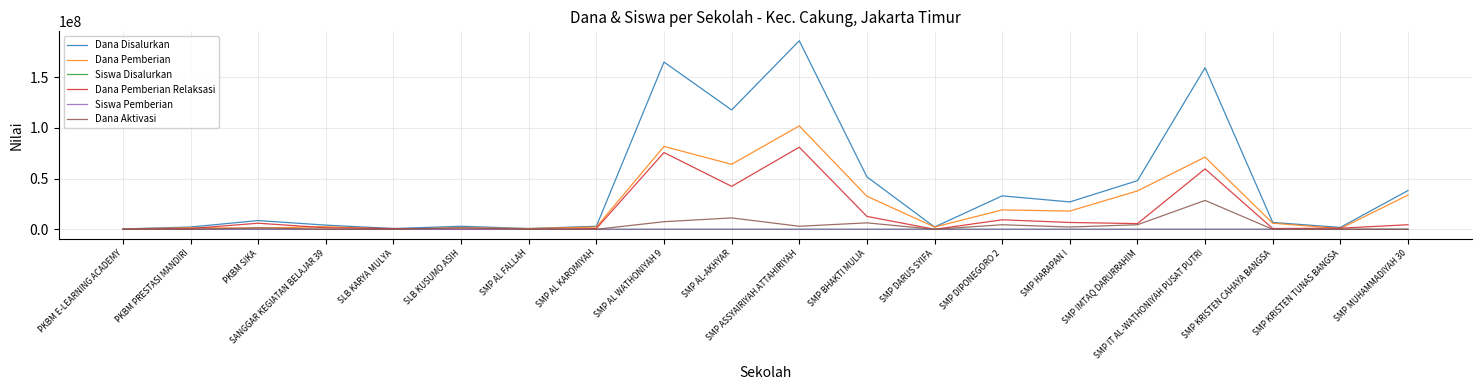

Count the number of categories in the chart.

20